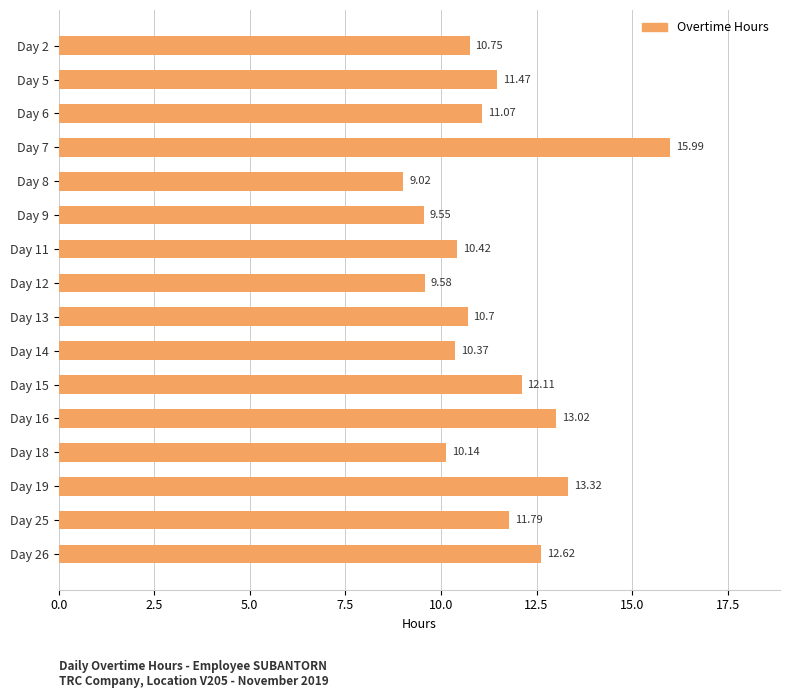

What is the average value?

11.4